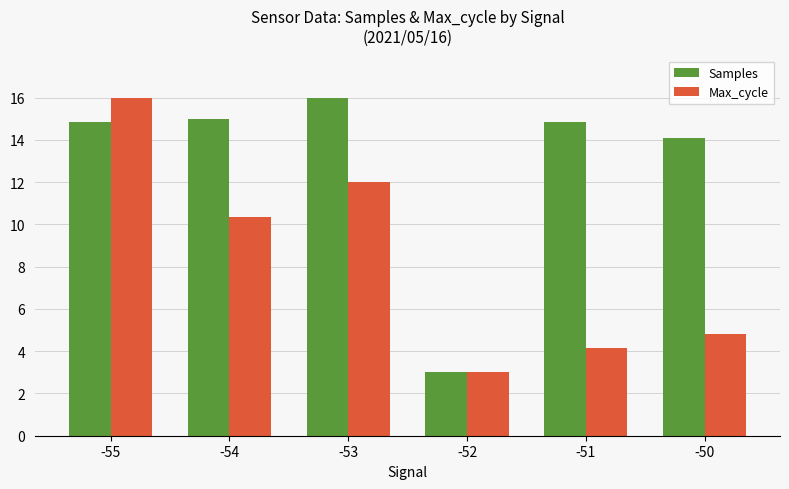

What is the minimum value for Max_cycle?

3.0